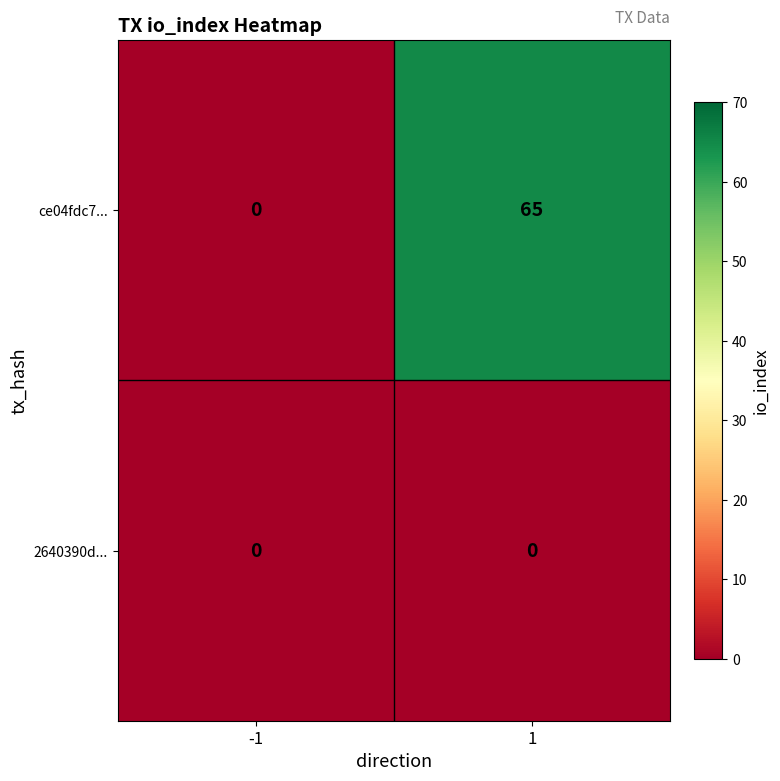

Rank the series by their average value, from lowest to highest.

2640390d..., ce04fdc7...